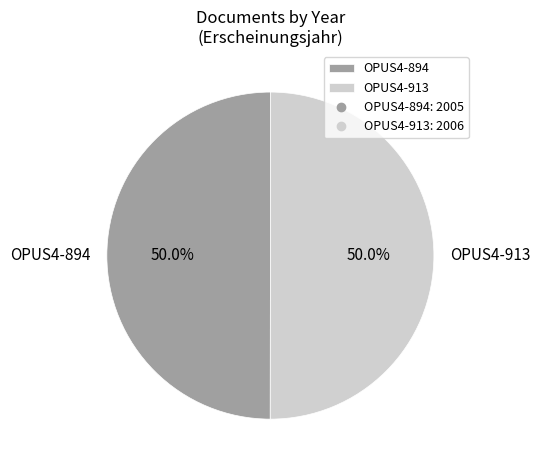

Count the number of slices in the pie.

2